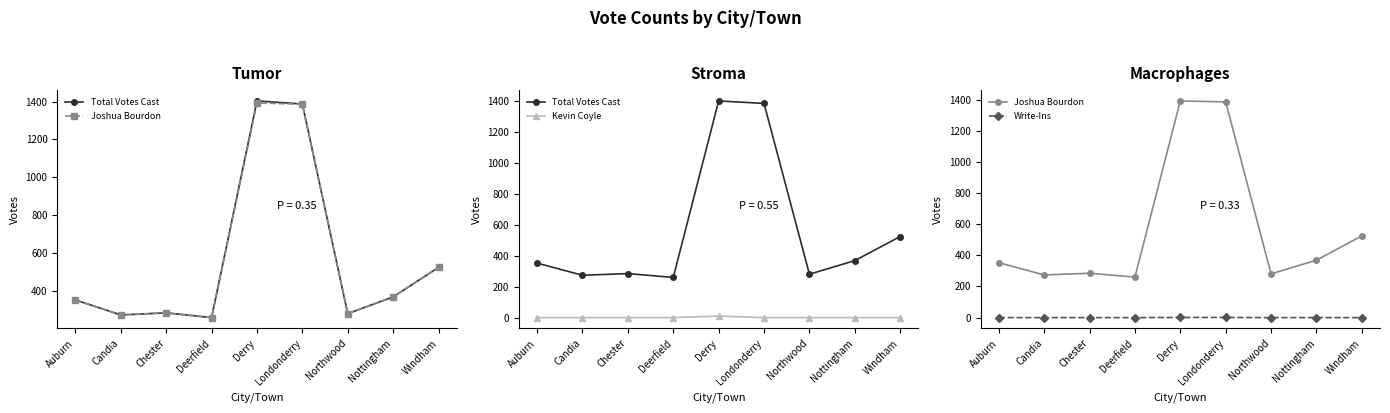

Is this an area chart (filled region under the line)?

No